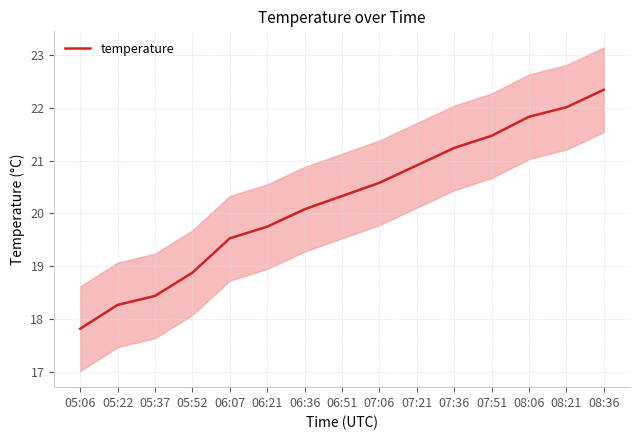

Does the chart have visible grid lines?

Yes